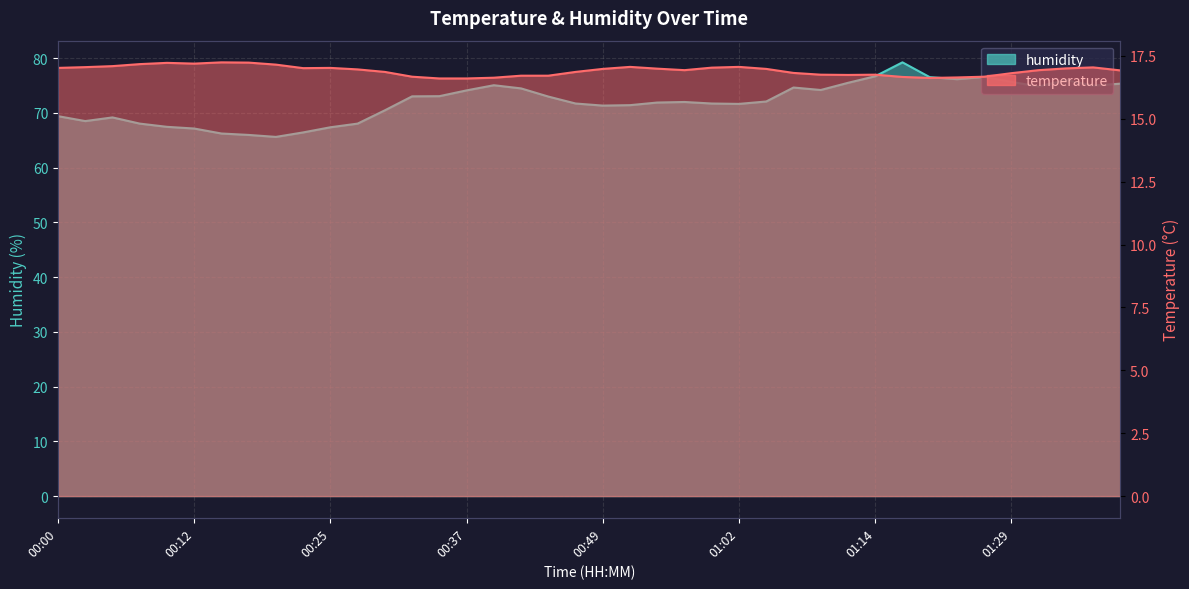

Which category has the lowest value across all series?

00:34